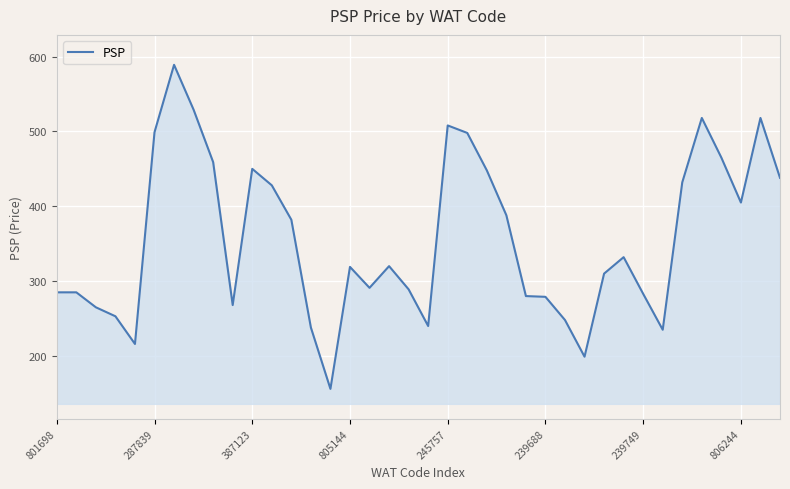

What is the difference between the maximum and minimum values?

433